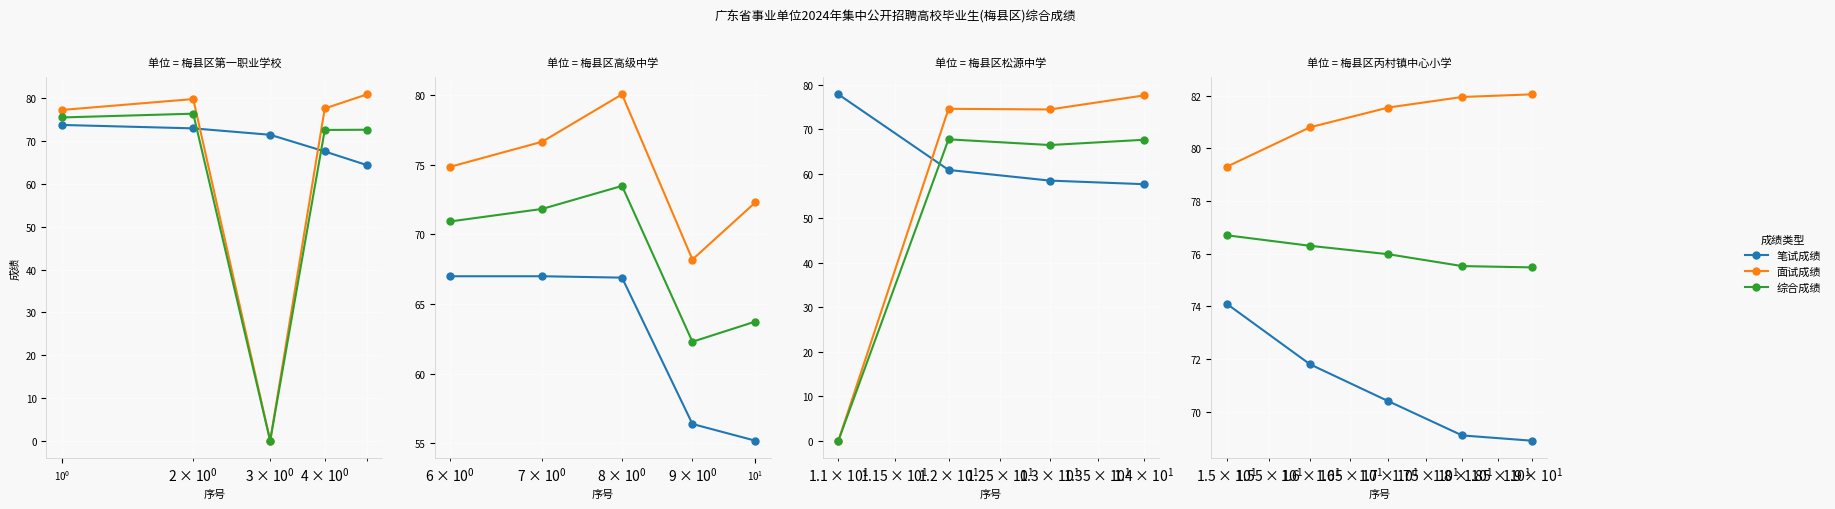

The value of 面试成绩 at $\mathdefault{10^{-1}}$ is 23.0. True or false?

False